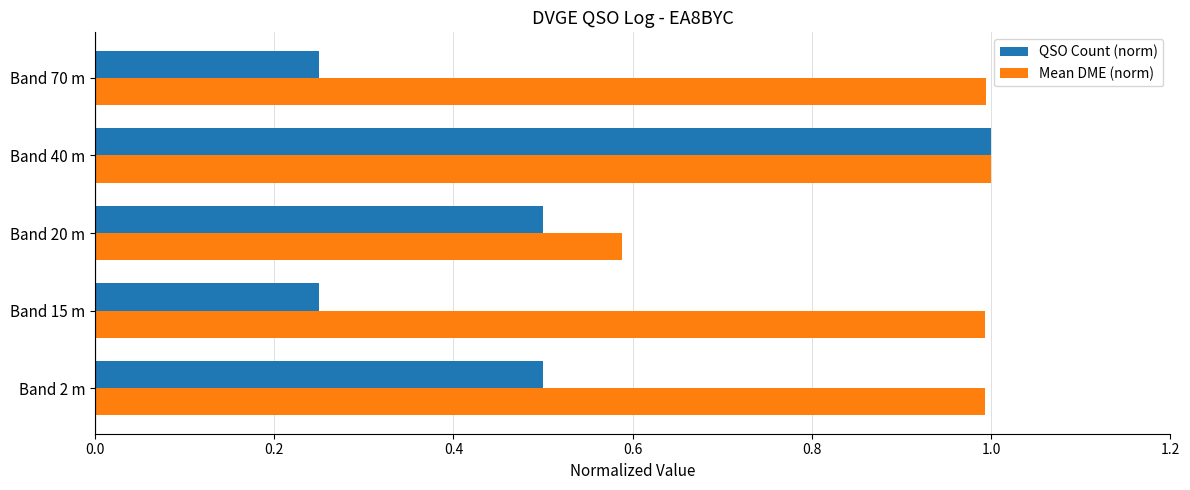

List the series in order of their overall mean, highest first.

Mean DME (norm), QSO Count (norm)